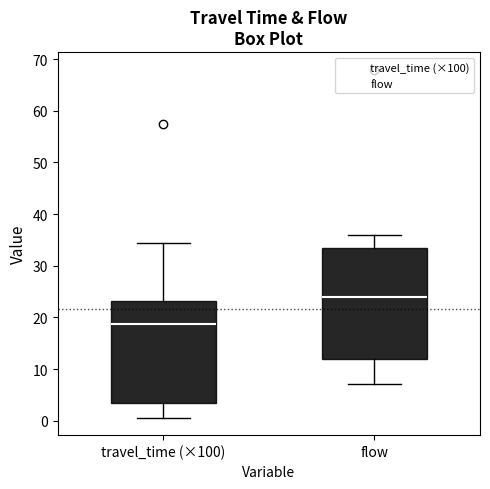

Where is the upper edge of the box for flow on the y-axis? The values are not printed on the chart, so give them approximately, as read against the axis.

34